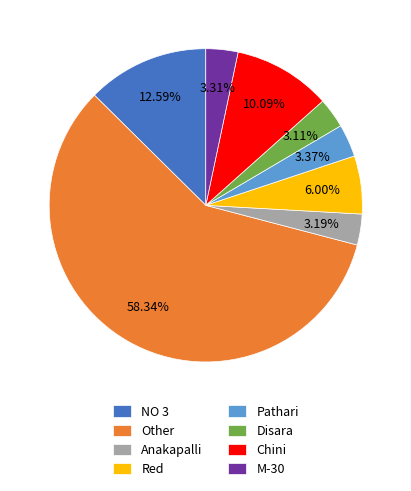

Is the sum of NO 3 and Disara greater than half?

No